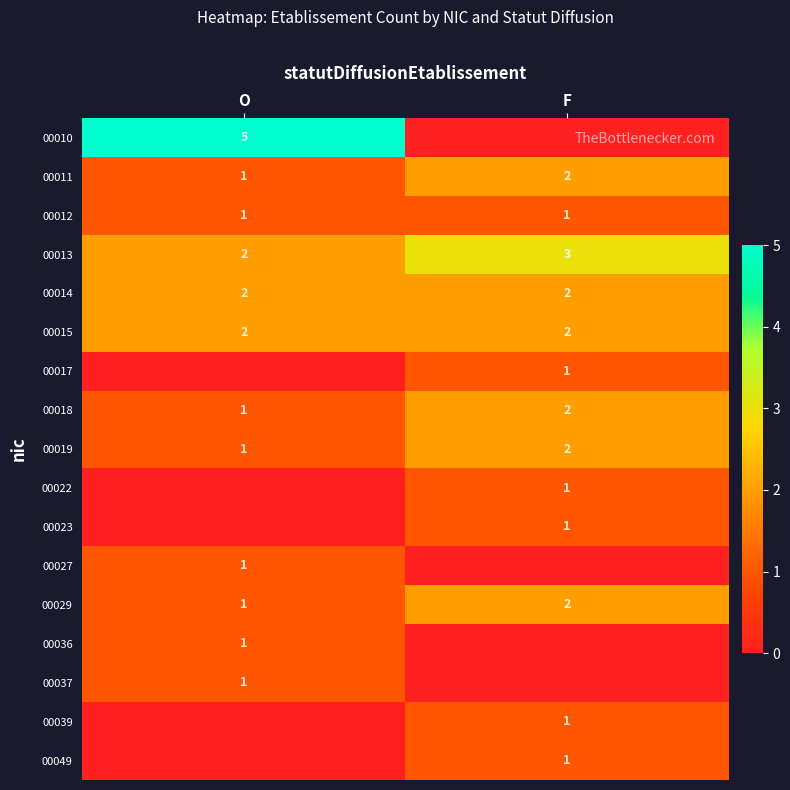

The value of 00014 at F is 2. True or false?

True